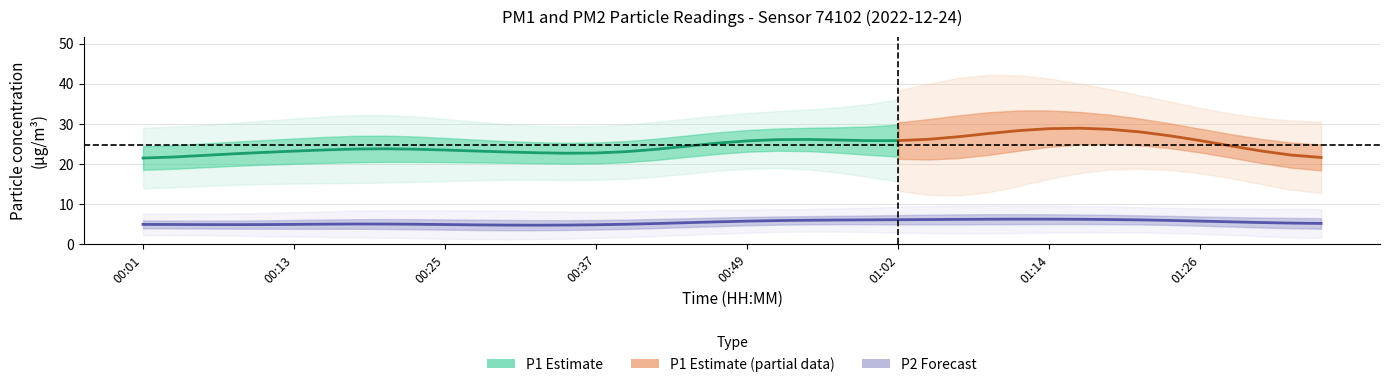

The P2 series shows 3.5 at 00:59. True or false?

False